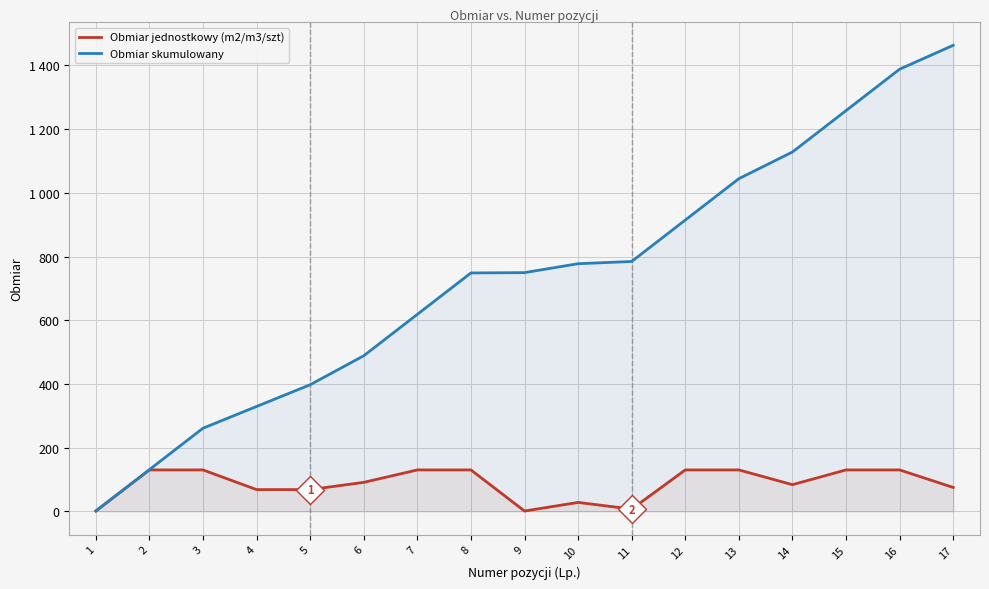

Where does the Obmiar skumulowany series first go above 749?

9